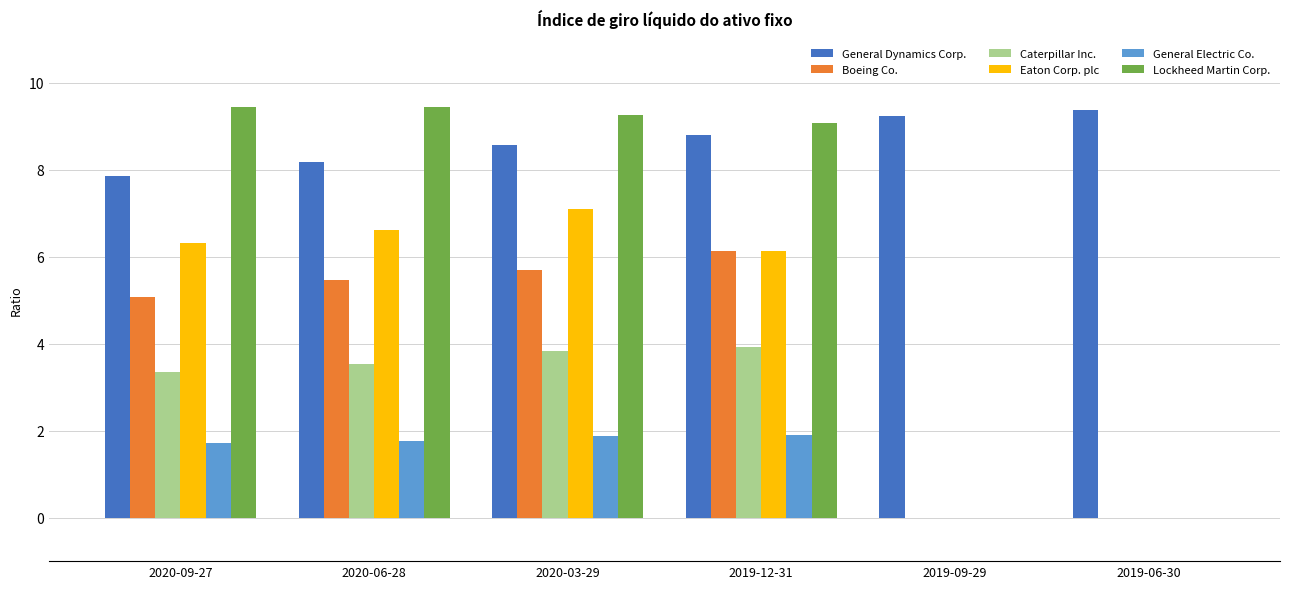

Where does the General Dynamics Corp. series first go above 8?

2020-06-28